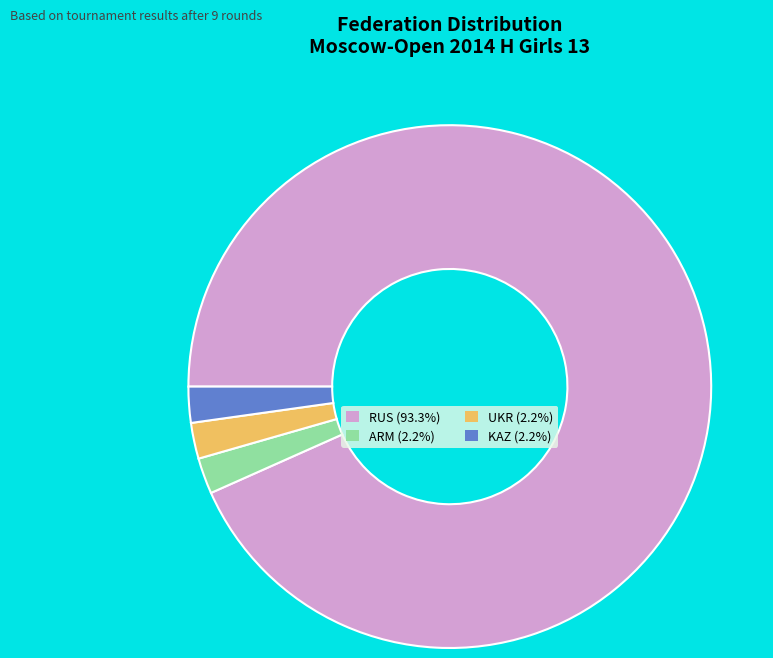

Do RUS (93.3%) and KAZ (2.2%) together represent more than half of the pie?

Yes